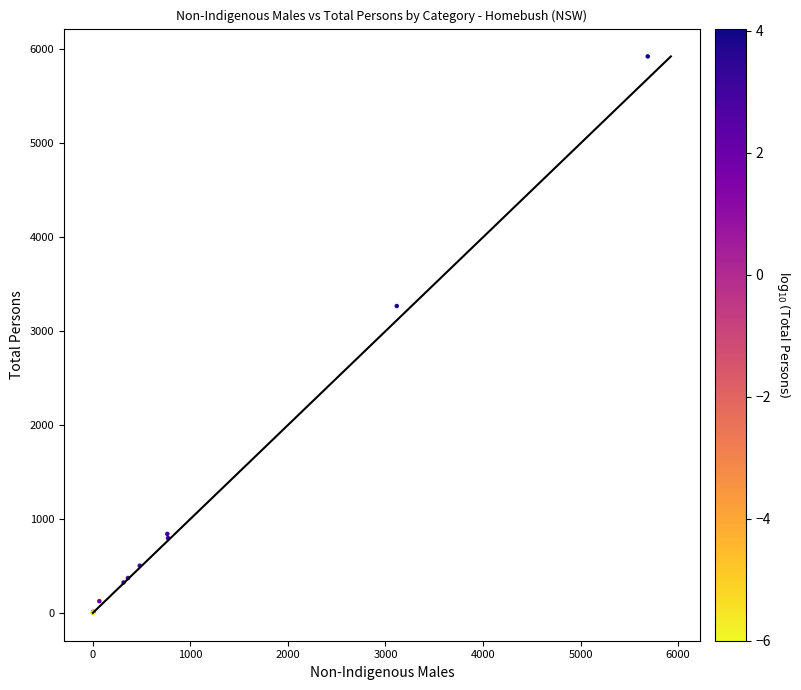

What Y value in the scatter plot is closest to 2963?

3268